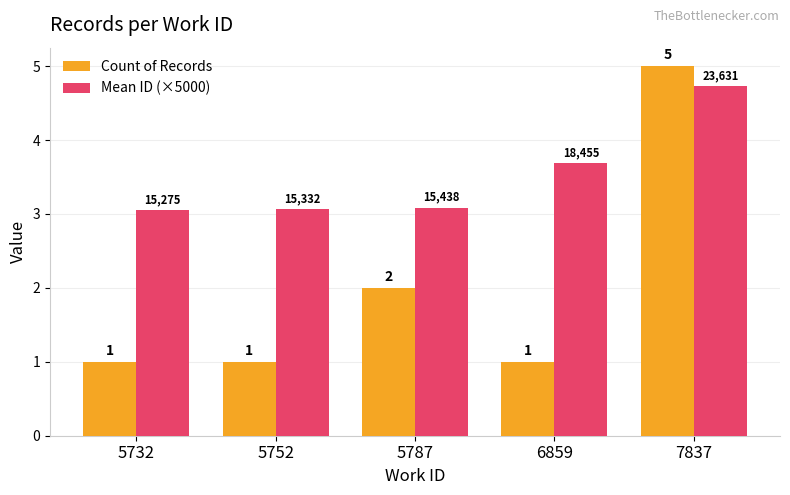

Which series has the largest total across all categories?

Mean ID (×5000)